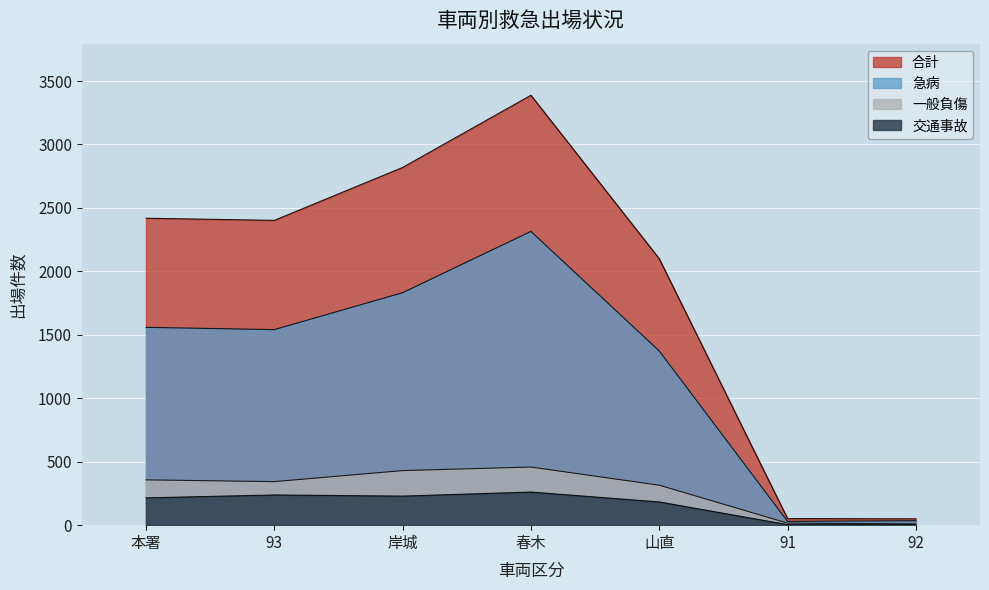

Reading left to right, what are all the values shown in this chart?

合計: 2419	2402	2819	3388	2100	52	50
急病: 1559	1541	1832	2315	1373	30	35
一般負傷: 357	343	430	458	315	16	10
交通事故: 215	238	229	261	183	4	4